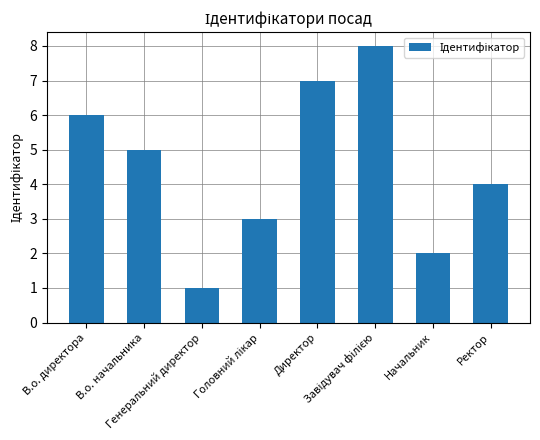

How many bars are there in total?

8